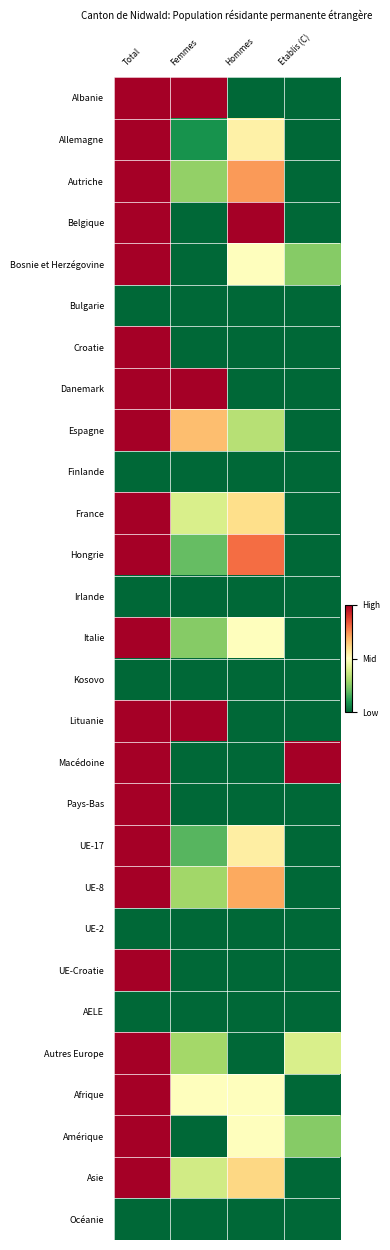

Reading right to left, extract all data points from this chart.

Albanie: Etablis (C)=0.0	Hommes=0.0	Femmes=1.0	Total=1.0
Allemagne: Etablis (C)=0.0	Hommes=0.5	Femmes=0.1	Total=1.0
Autriche: Etablis (C)=0.0	Hommes=0.7	Femmes=0.3	Total=1.0
Belgique: Etablis (C)=0.0	Hommes=1.0	Femmes=0.0	Total=1.0
Bosnie et Herzégovine: Etablis (C)=0.2	Hommes=0.5	Femmes=0.0	Total=1.0
Bulgarie: Etablis (C)=0.0	Hommes=0.0	Femmes=0.0	Total=0.0
Croatie: Etablis (C)=0.0	Hommes=0.0	Femmes=0.0	Total=1.0
Danemark: Etablis (C)=0.0	Hommes=0.0	Femmes=1.0	Total=1.0
Espagne: Etablis (C)=0.0	Hommes=0.3	Femmes=0.7	Total=1.0
Finlande: Etablis (C)=0.0	Hommes=0.0	Femmes=0.0	Total=0.0
France: Etablis (C)=0.0	Hommes=0.6	Femmes=0.4	Total=1.0
Hongrie: Etablis (C)=0.0	Hommes=0.8	Femmes=0.2	Total=1.0
Irlande: Etablis (C)=0.0	Hommes=0.0	Femmes=0.0	Total=0.0
Italie: Etablis (C)=0.0	Hommes=0.5	Femmes=0.2	Total=1.0
Kosovo: Etablis (C)=0.0	Hommes=0.0	Femmes=0.0	Total=0.0
Lituanie: Etablis (C)=0.0	Hommes=0.0	Femmes=1.0	Total=1.0
Macédoine: Etablis (C)=1.0	Hommes=0.0	Femmes=0.0	Total=1.0
Pays-Bas: Etablis (C)=0.0	Hommes=0.0	Femmes=0.0	Total=1.0
UE-17: Etablis (C)=0.0	Hommes=0.6	Femmes=0.2	Total=1.0
UE-8: Etablis (C)=0.0	Hommes=0.7	Femmes=0.3	Total=1.0
UE-2: Etablis (C)=0.0	Hommes=0.0	Femmes=0.0	Total=0.0
UE-Croatie: Etablis (C)=0.0	Hommes=0.0	Femmes=0.0	Total=1.0
AELE: Etablis (C)=0.0	Hommes=0.0	Femmes=0.0	Total=0.0
Autres Europe: Etablis (C)=0.4	Hommes=0.0	Femmes=0.3	Total=1.0
Afrique: Etablis (C)=0.0	Hommes=0.5	Femmes=0.5	Total=1.0
Amérique: Etablis (C)=0.2	Hommes=0.5	Femmes=0.0	Total=1.0
Asie: Etablis (C)=0.0	Hommes=0.6	Femmes=0.4	Total=1.0
Océanie: Etablis (C)=0.0	Hommes=0.0	Femmes=0.0	Total=0.0